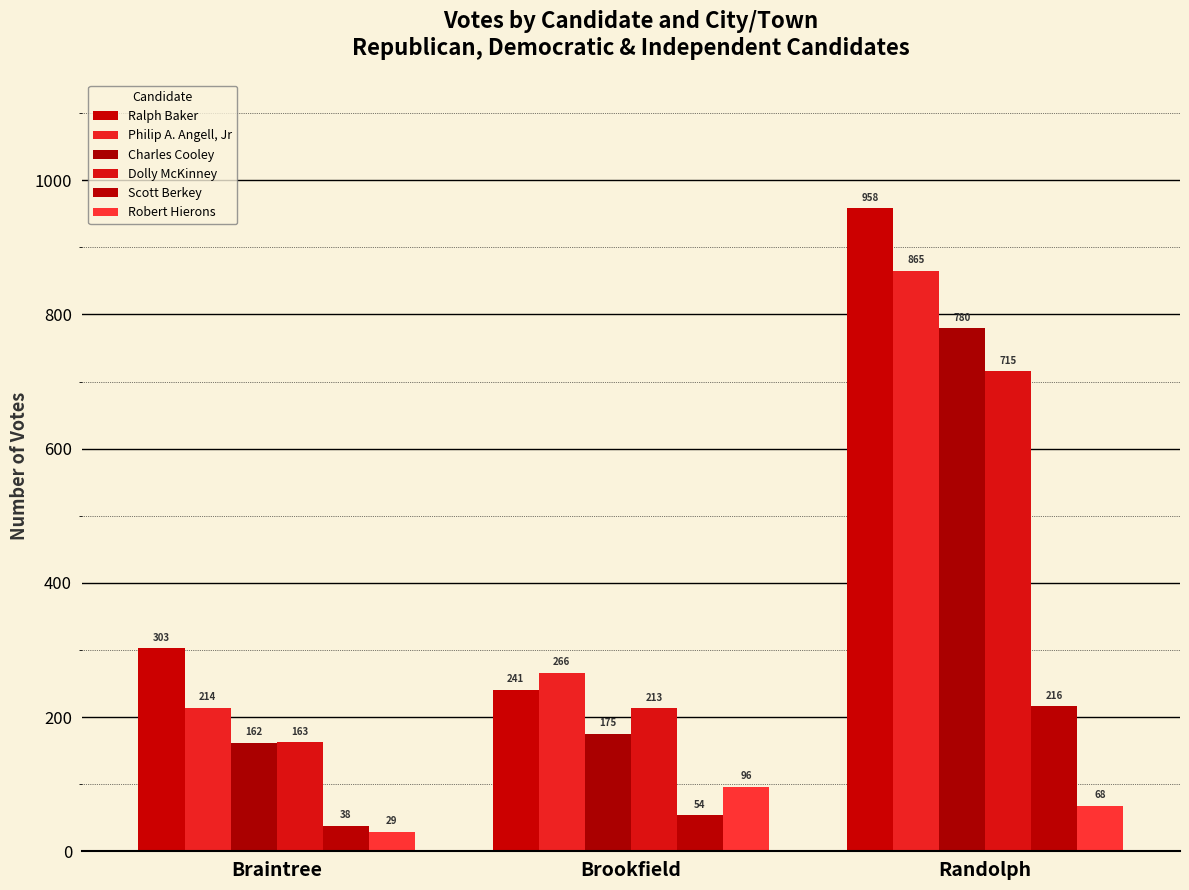

At which label does Scott Berkey reach its minimum?

Braintree